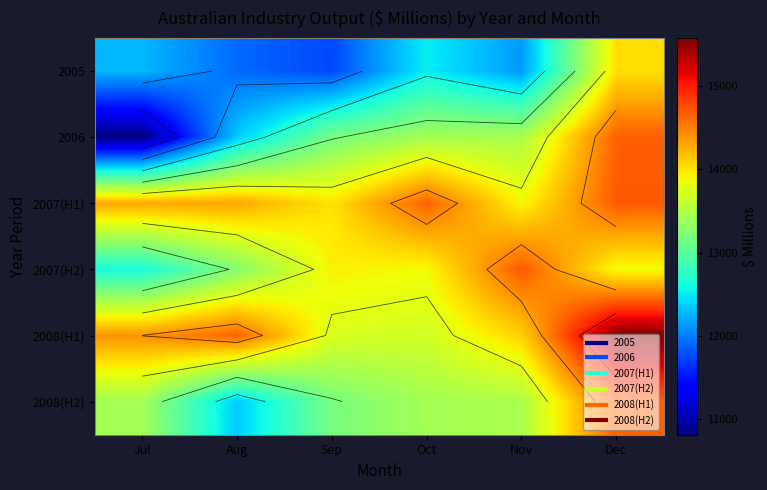

At which label does 2005 first exceed 12268?

Oct